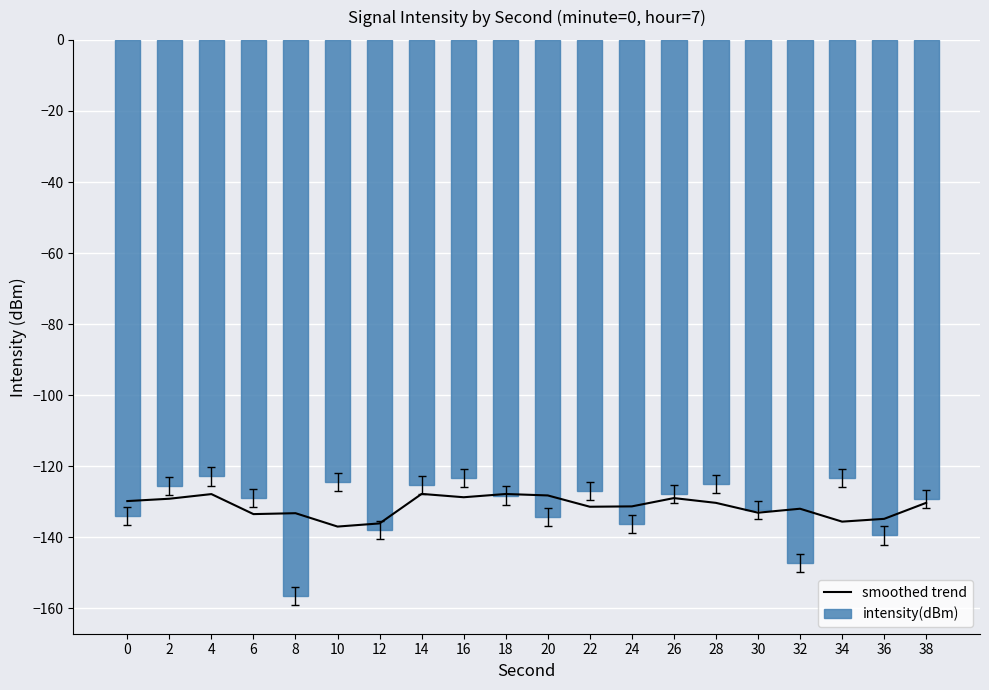

Is the value of smoothed trend at 22 greater than the value of intensity(dBm) at 26?

No